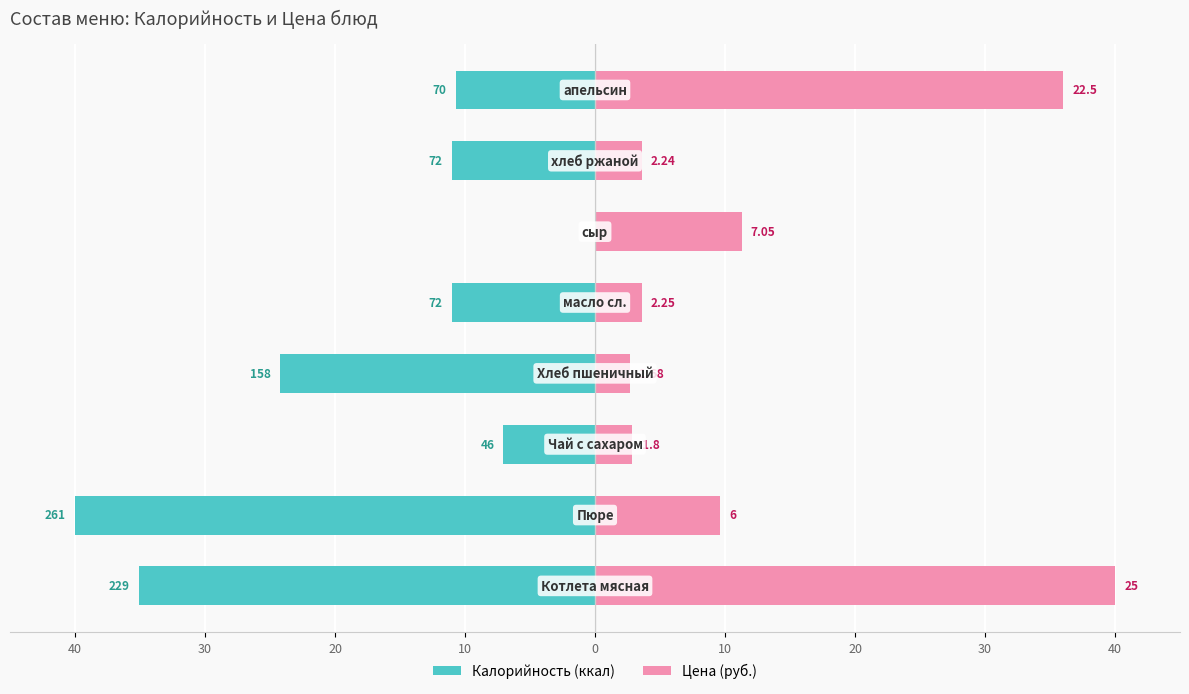

Is the value of Цена (руб.) at 0 greater than the value of Калорийность (ккал) at 20?

Yes